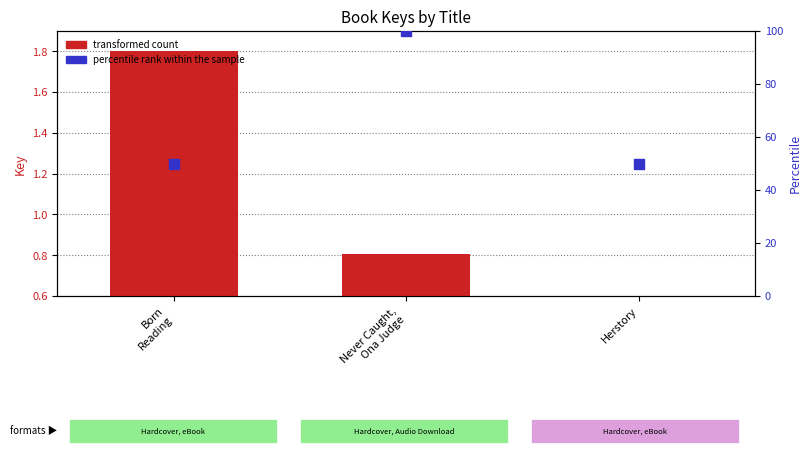

Is the value of transformed count at Born
Reading greater than the value of percentile rank within the sample at Born
Reading?

No